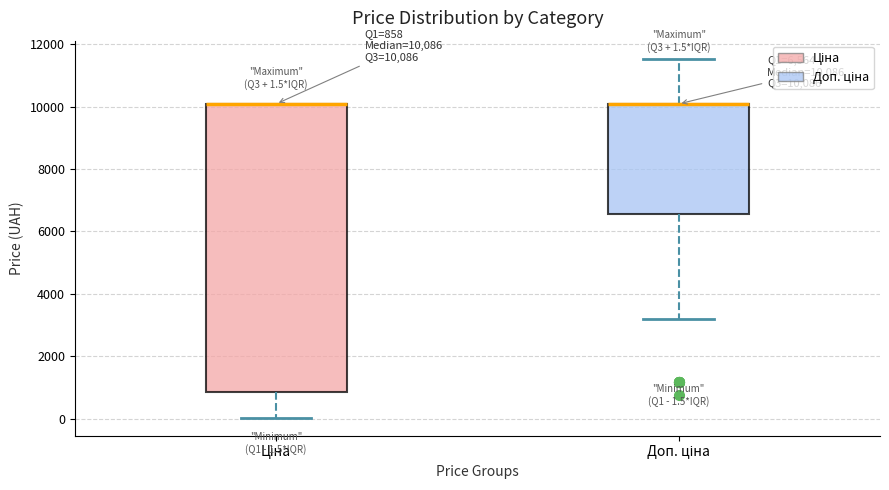

Which box is the tallest, from its lower edge to its upper edge?

Ціна